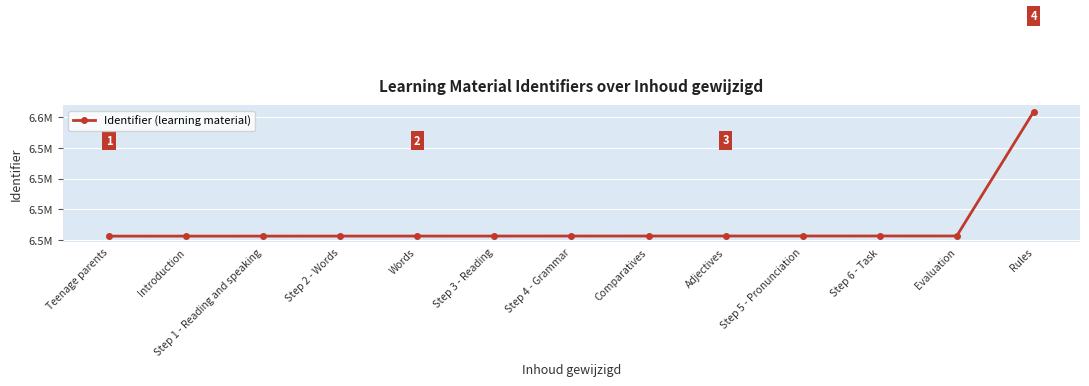

What is the label of the 3rd point from the right?

Step 6 - Task